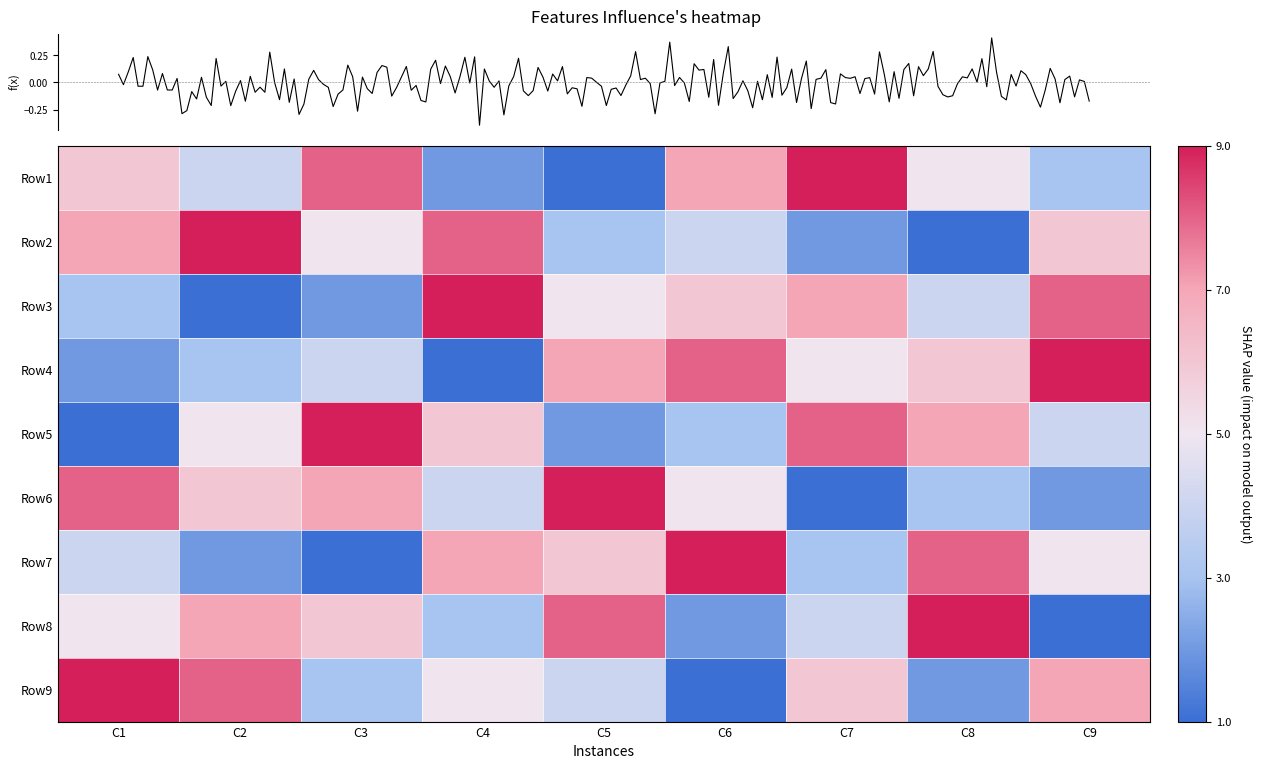

Which series has the largest total across all categories?

Row1